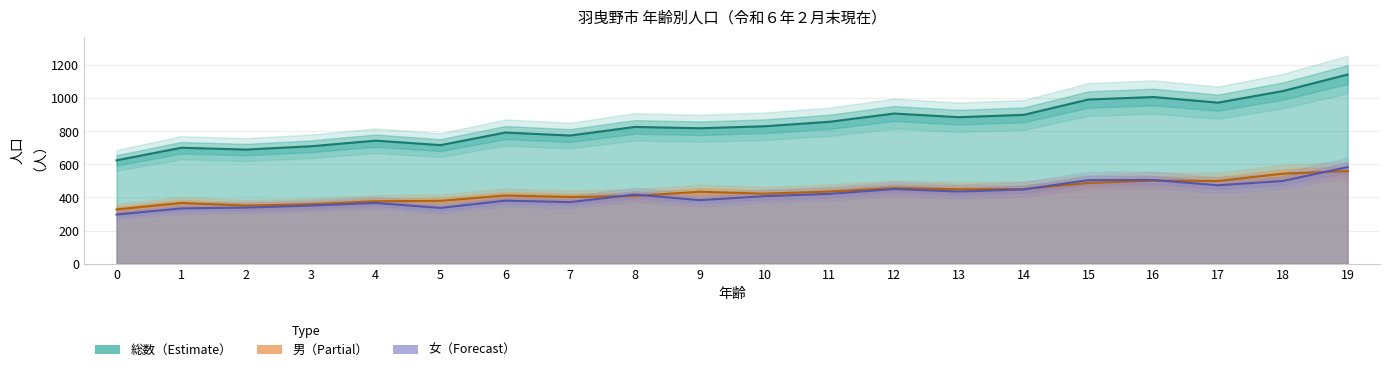

What is the sum of the 女 values at 3 and 15?

856